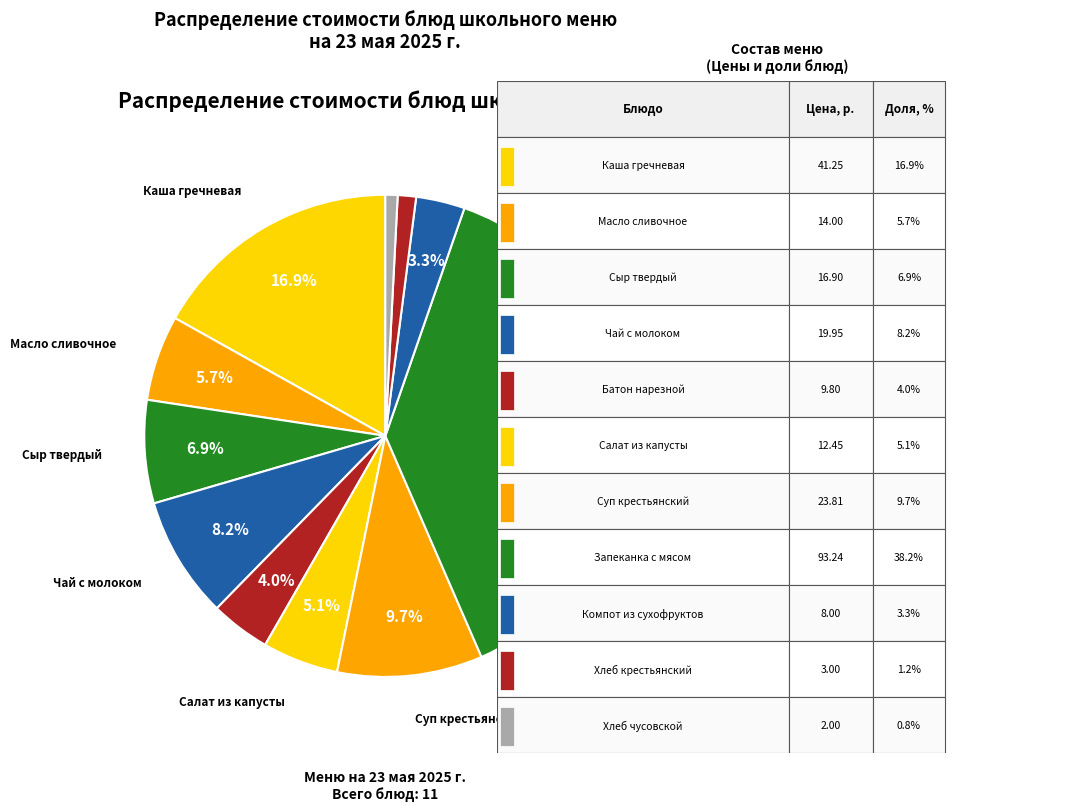

How many slices are in this pie chart?

11